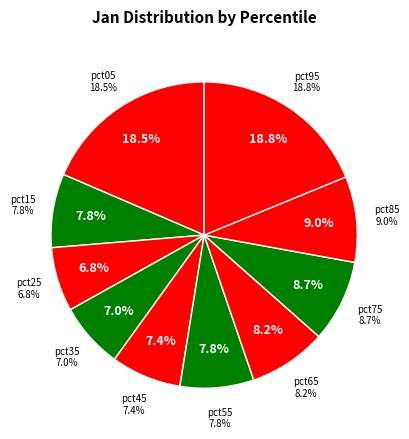

What is the largest slice in the pie chart?

pct95